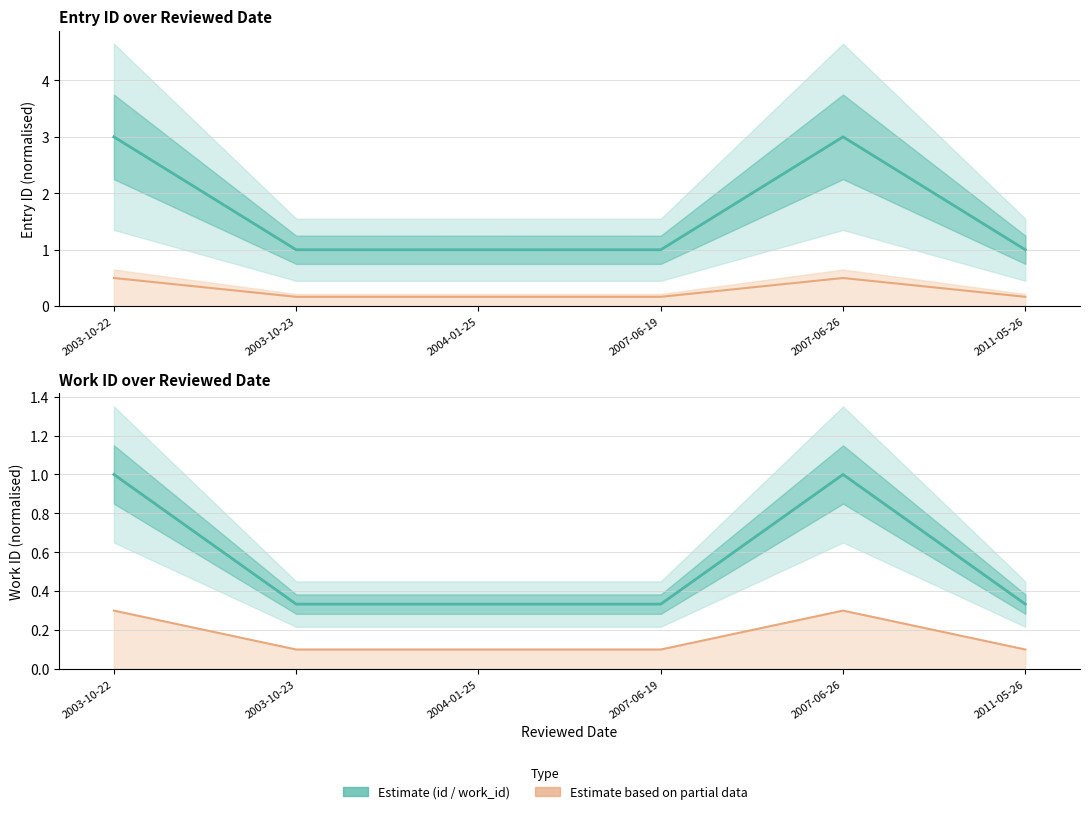

What is the value of the work_id point at the 3rd from the left?

0.2